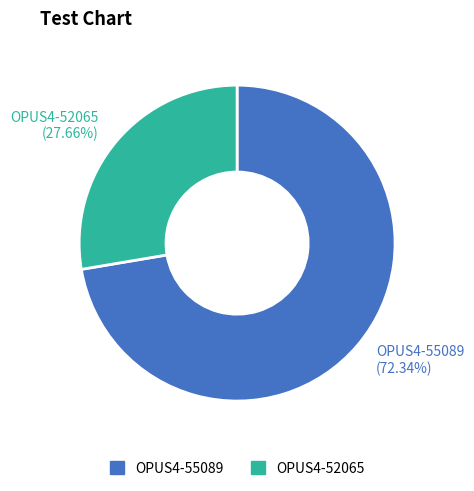

Which has a higher value, OPUS4-55089 or OPUS4-52065?

OPUS4-55089